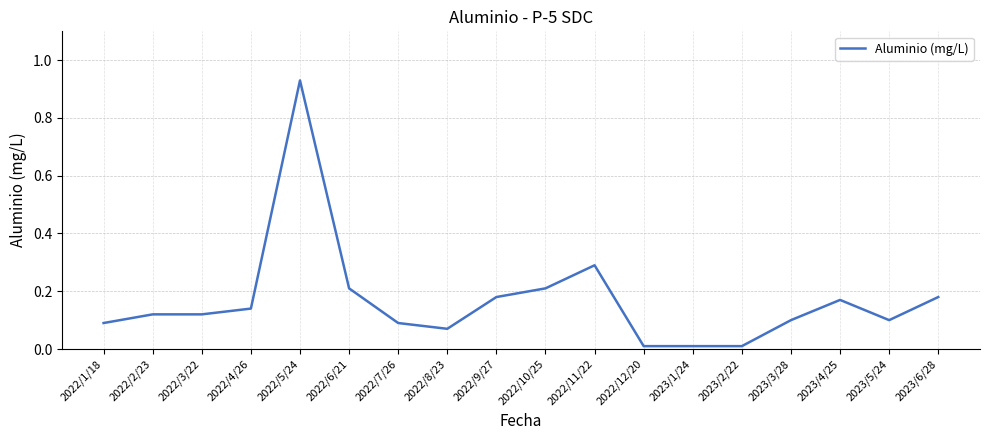

How many lines are shown in the chart?

1